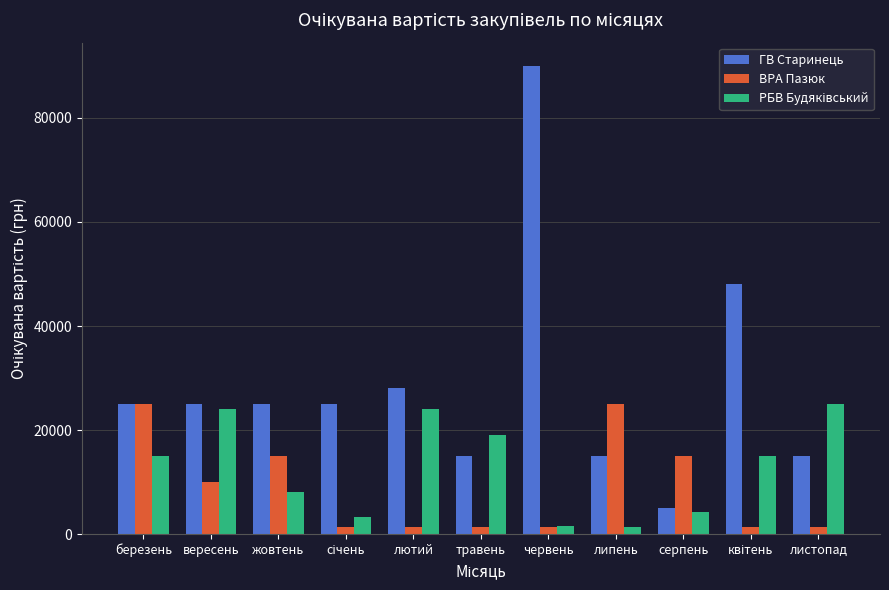

What is the sum of all ВРА Пазюк values?

98400